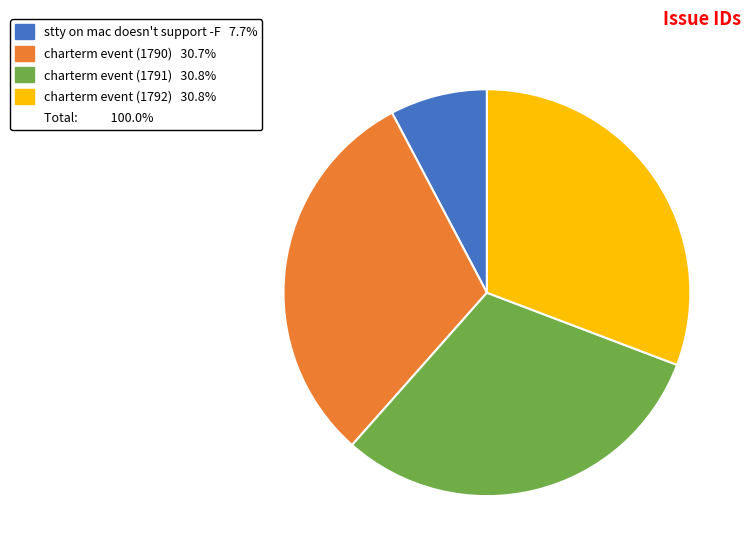

Does any single category account for the majority?

No